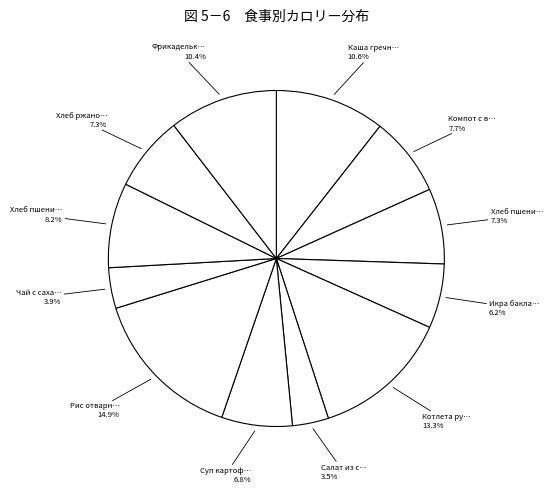

Is there a majority slice in this chart?

No